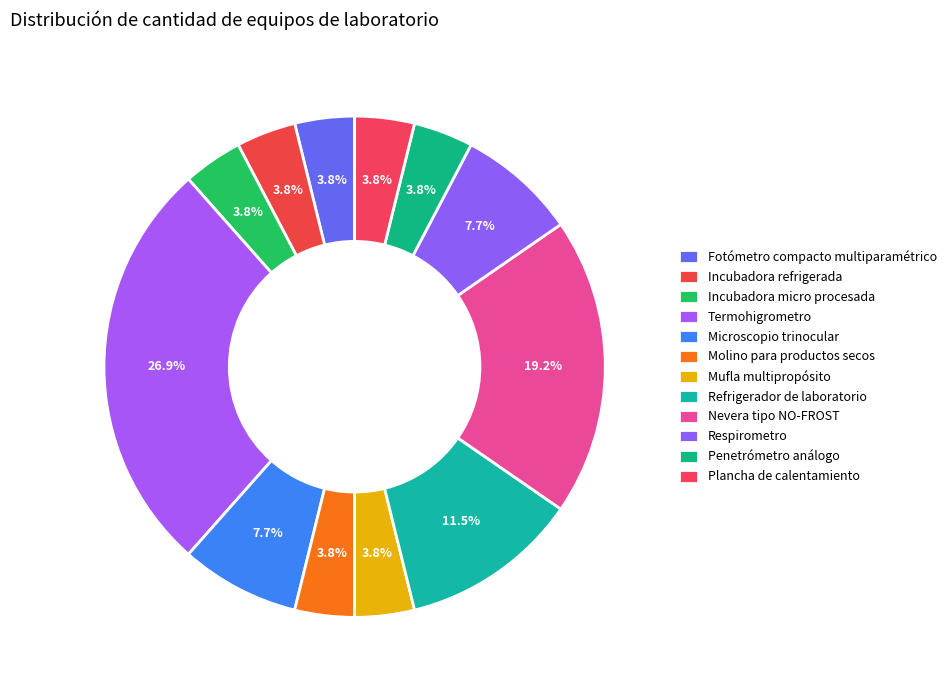

Count the number of slices in the pie.

12